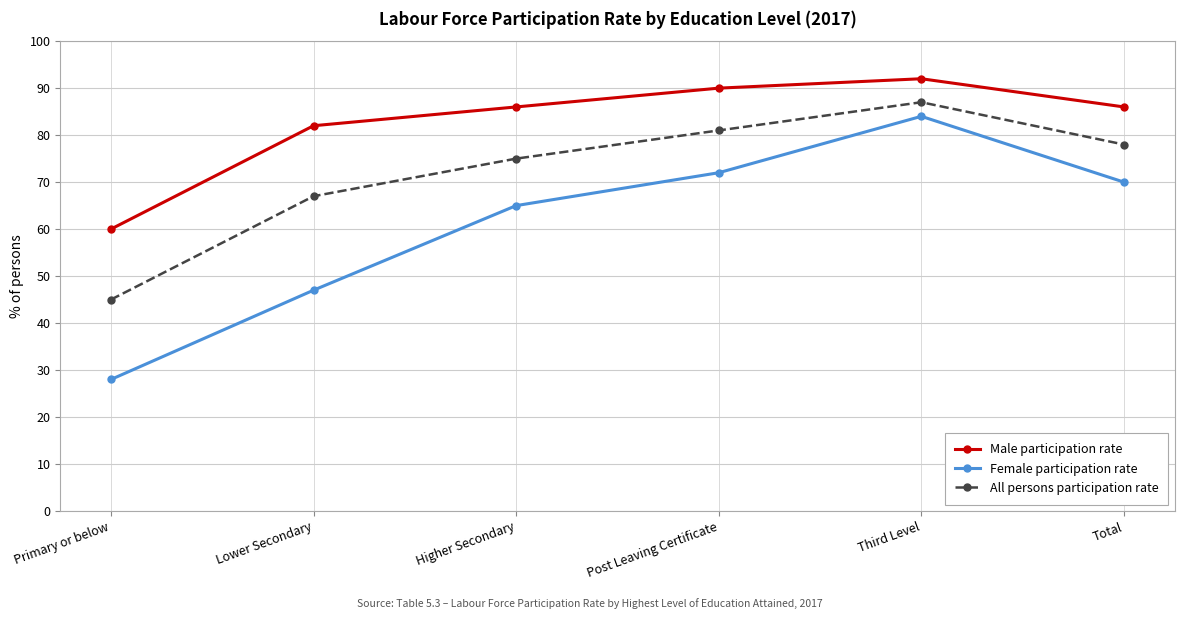

Where is the first local maximum for All persons participation rate?

Third Level